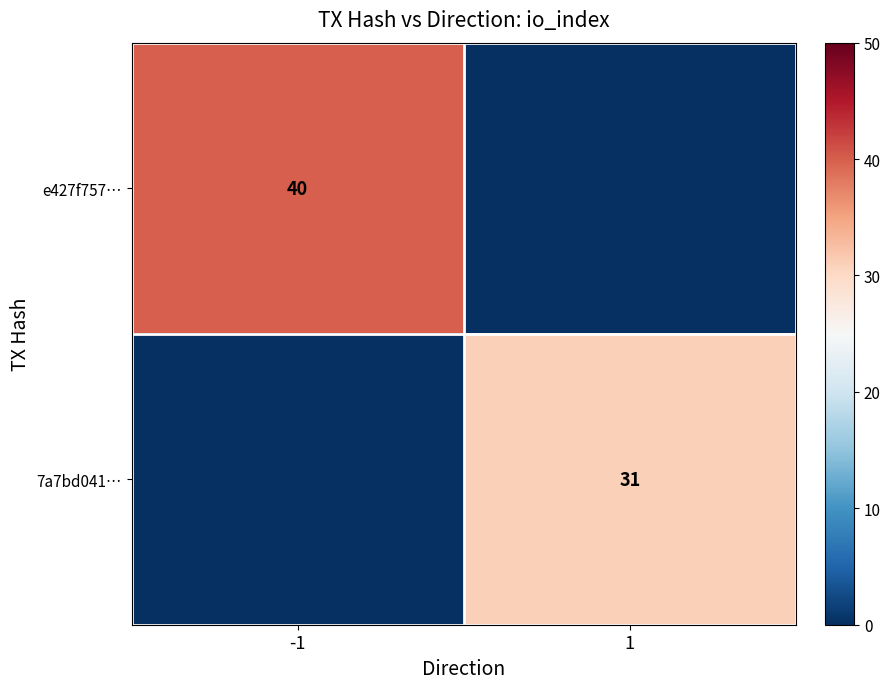

The value of e427f757… at -1 is 40. True or false?

True